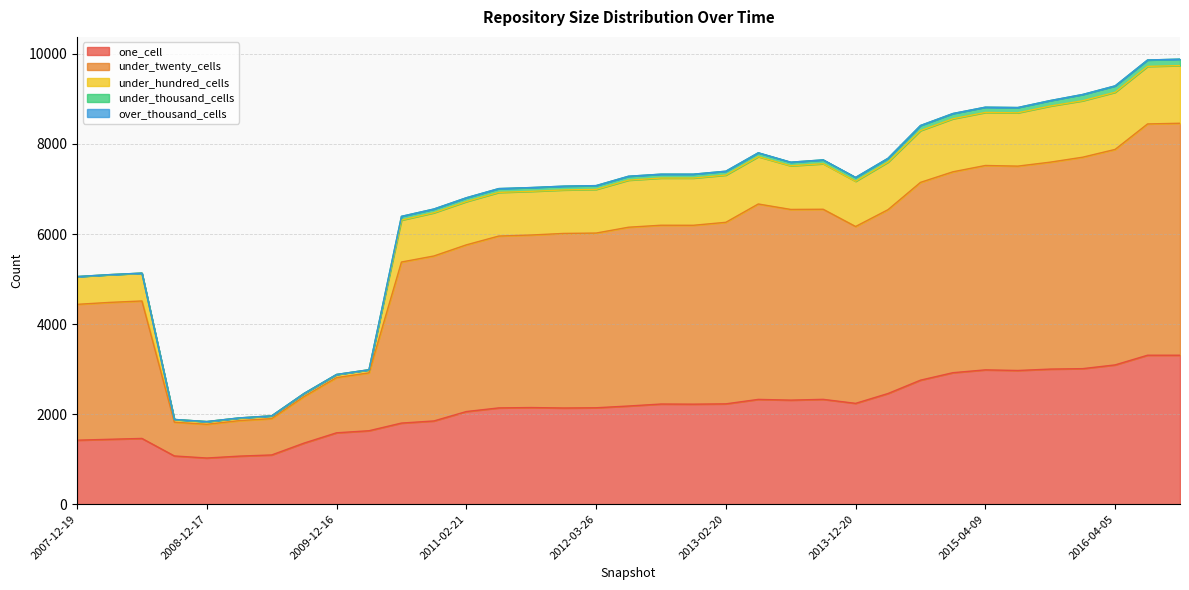

What is the minimum value shown in the chart?

1025